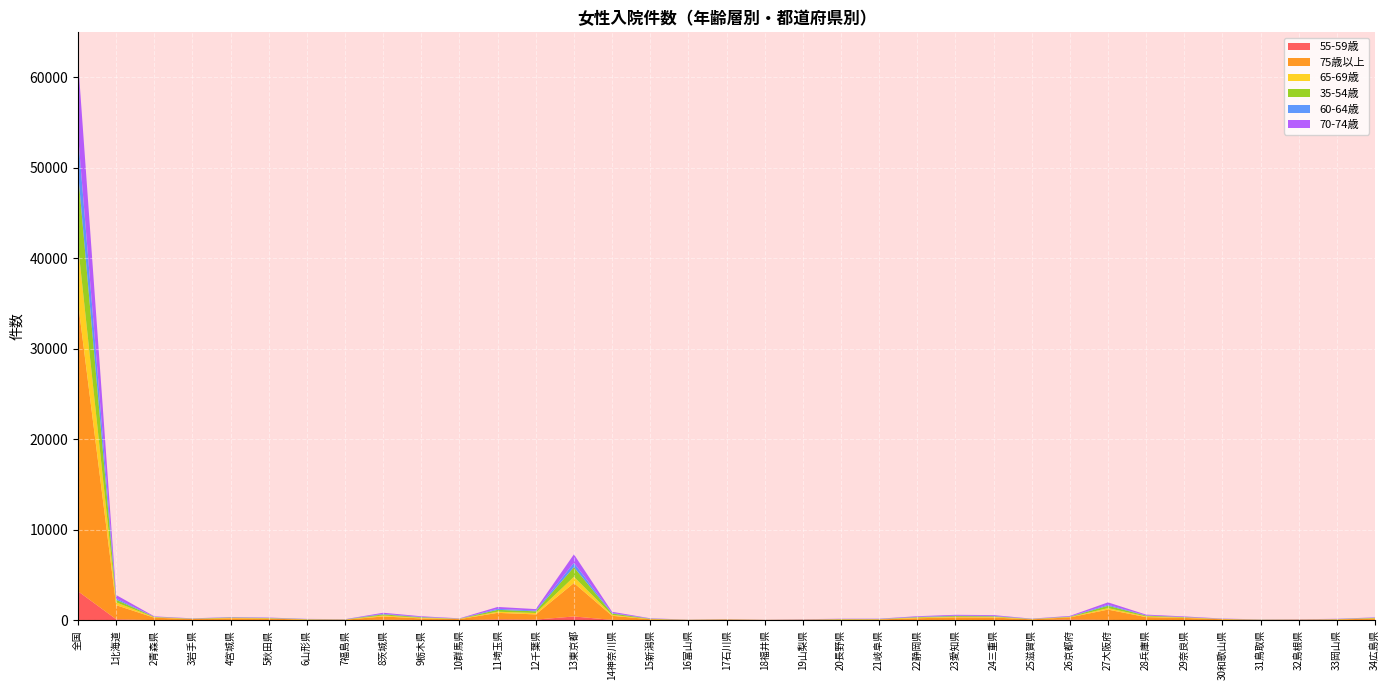

At which label does 55-59歳 reach its peak?

全国